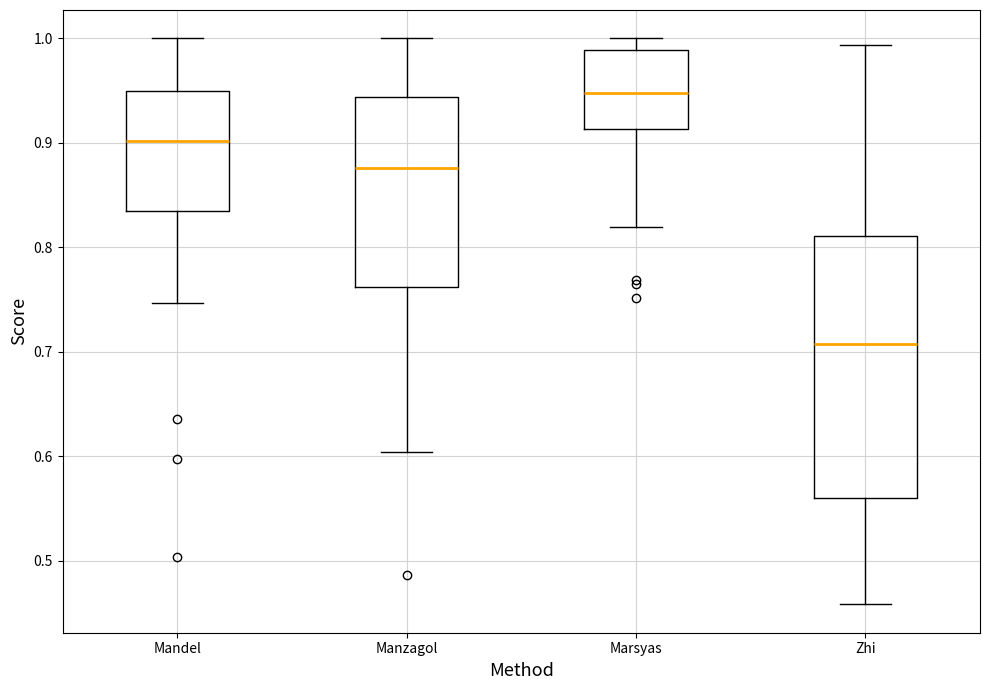

Reading left to right, read every box against the y-axis: the position of its median line, the range the box covers, and the ends of its whiskers. The values are not printed on the chart, so give them approximately, as read against the axis.

Mandel: median 0.90, box 0.83 to 0.95, whiskers 0.75 to 1.00
Manzagol: median 0.88, box 0.76 to 0.94, whiskers 0.60 to 1.00
Marsyas: median 0.95, box 0.91 to 0.99, whiskers 0.82 to 1.00
Zhi: median 0.71, box 0.56 to 0.81, whiskers 0.46 to 0.99